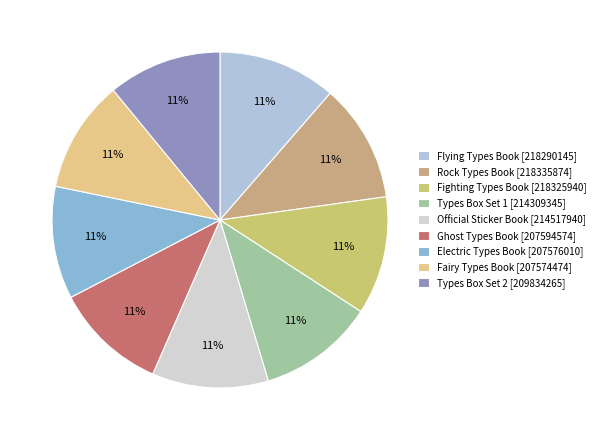

What percentage do Fairy Types Book and Ghost Types Book together represent?

21.7%